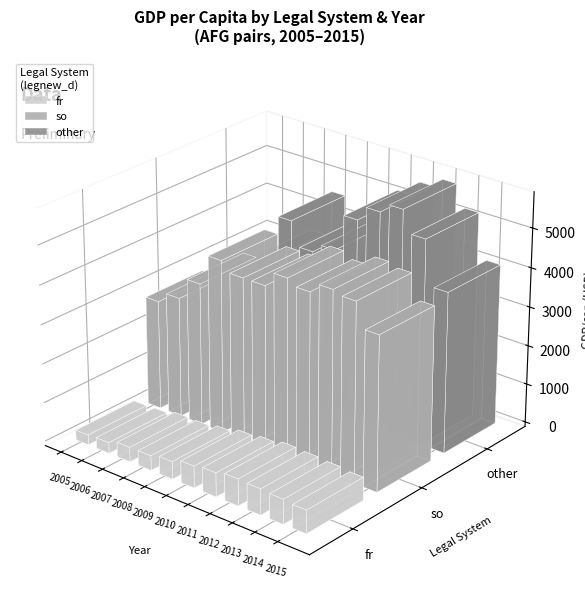

The value of so at 2013 is 4659.3. True or false?

True